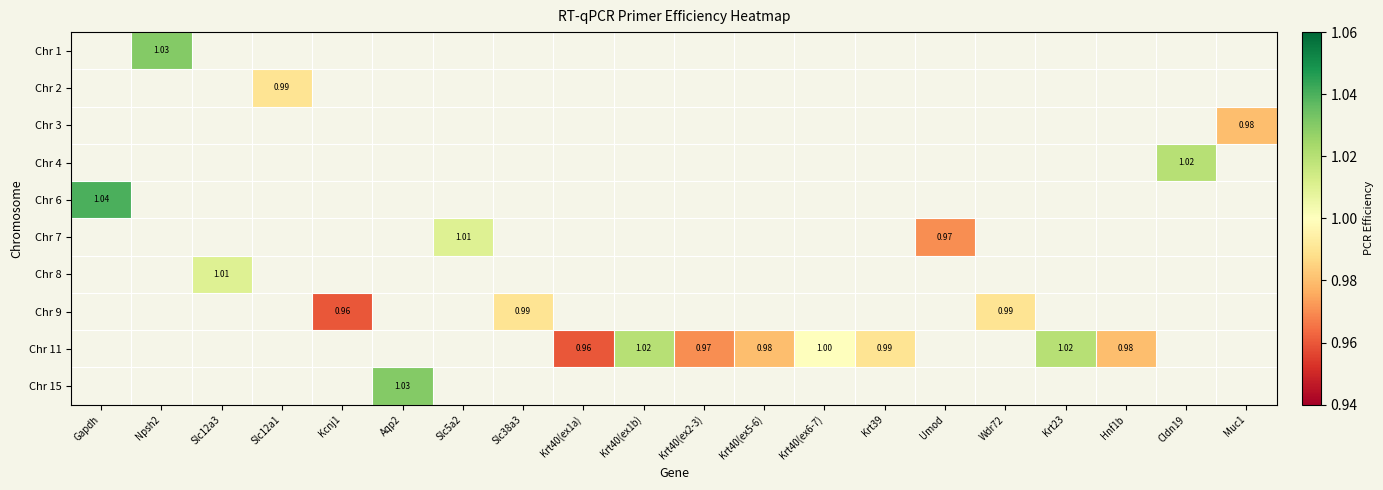

Which has a higher value, Slc38a3 or Npsh2?

Npsh2